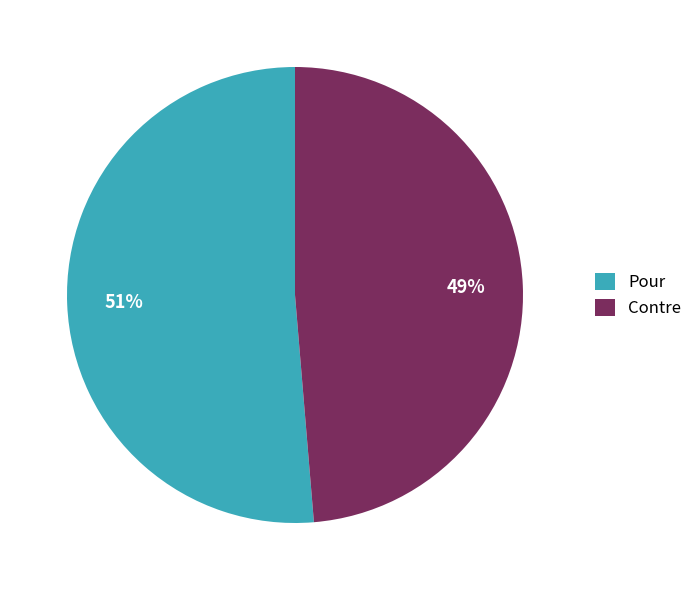

Which slice is the largest?

Pour